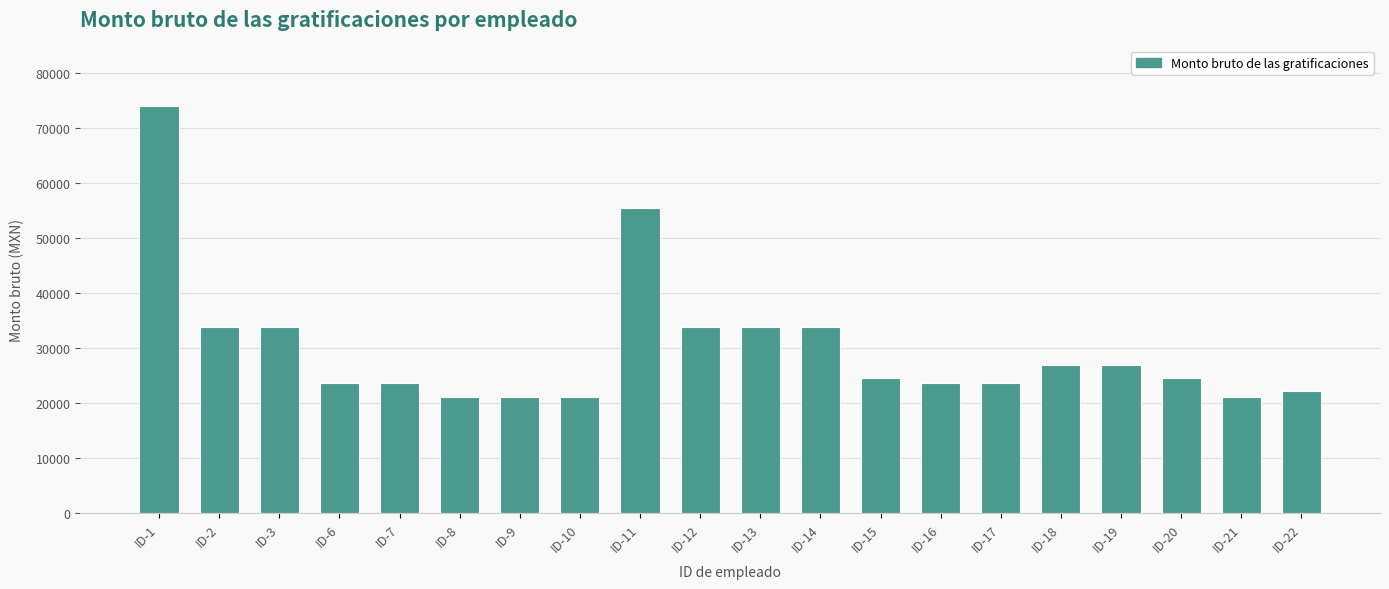

Which has a higher value, ID-18 or ID-16?

ID-18